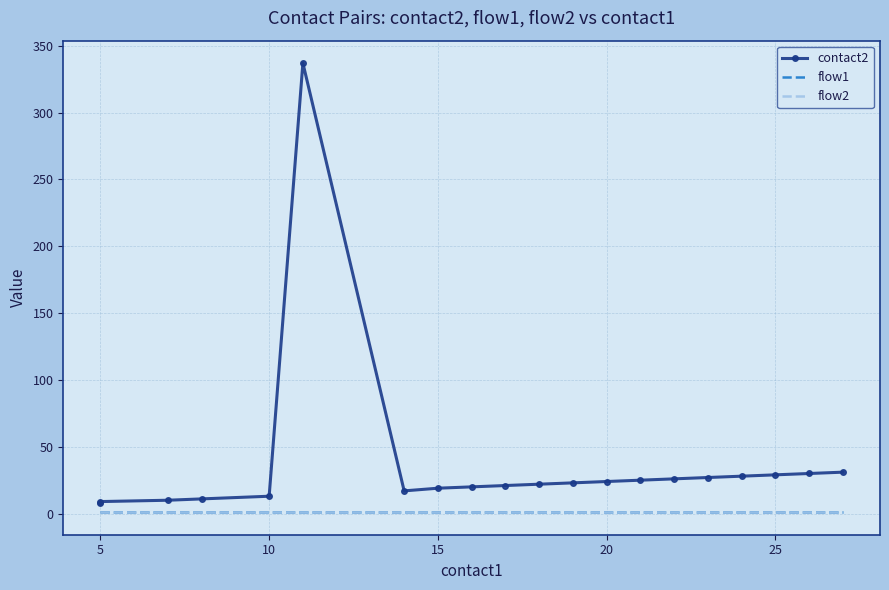

Rank the series by their maximum value, from highest to lowest.

contact2, flow1, flow2